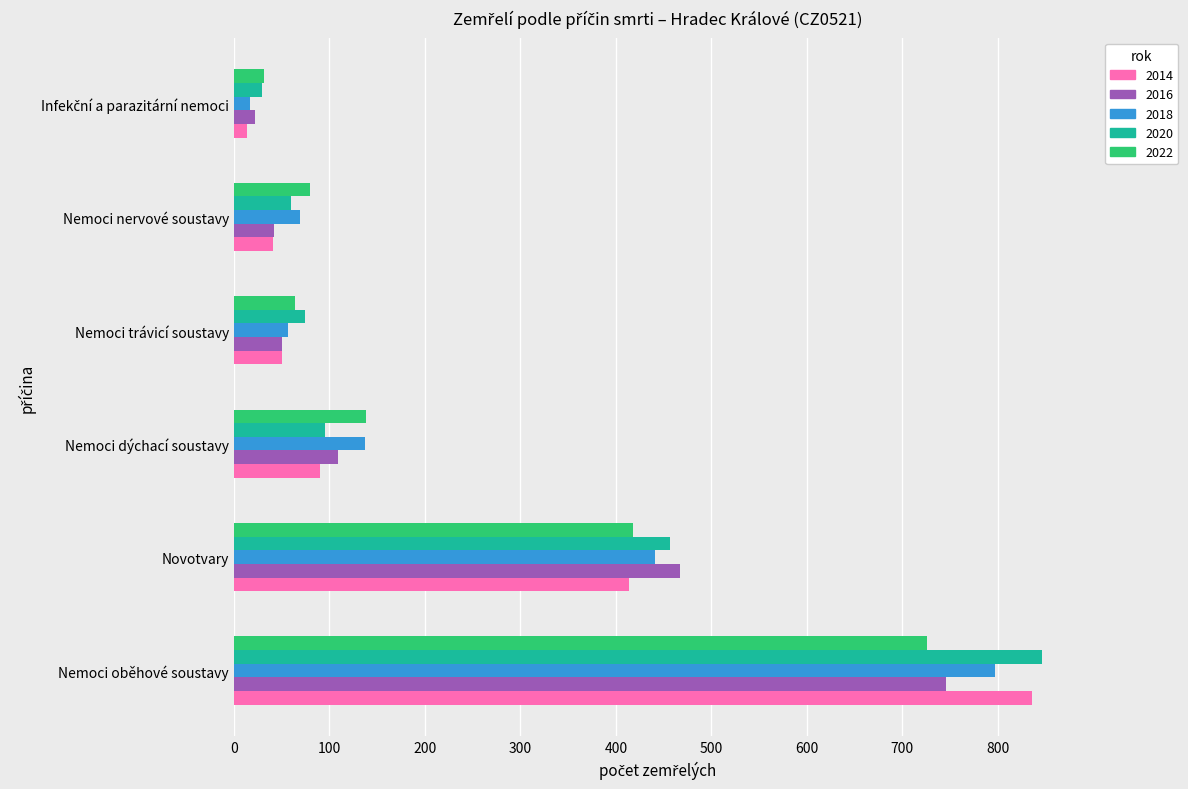

The value of 2014 at Nemoci dýchací soustavy is 129. True or false?

False